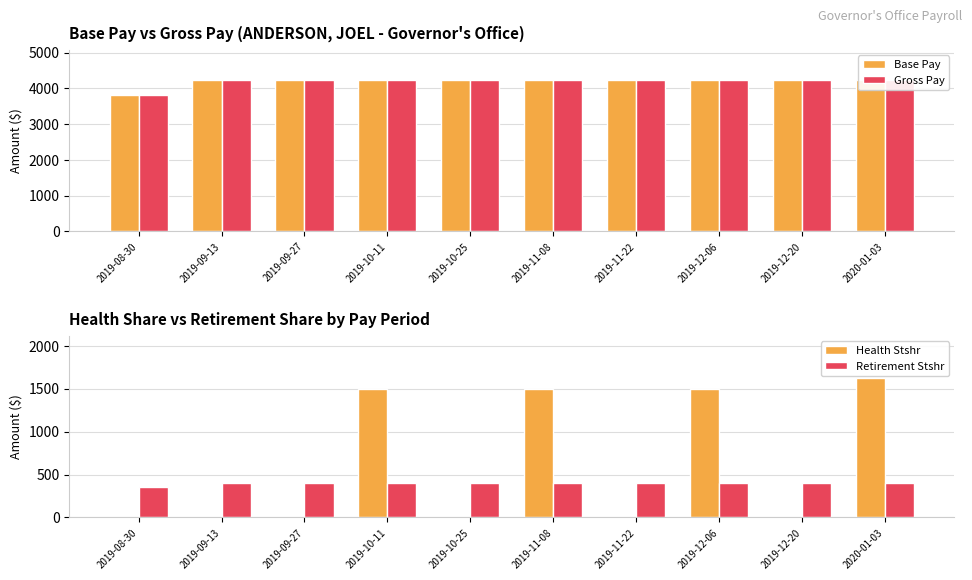

What value does the Health Stshr series have at 2020-01-03?

1628.0